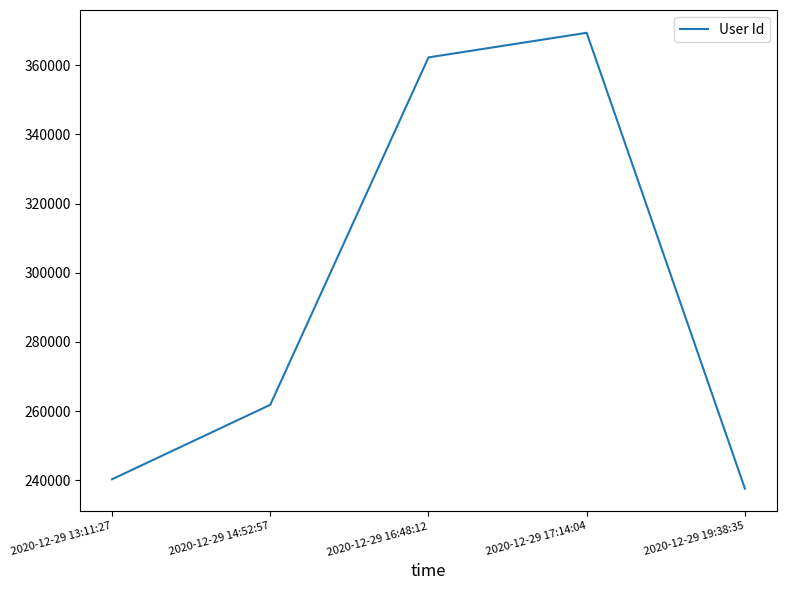

What is the smallest value displayed?

237600